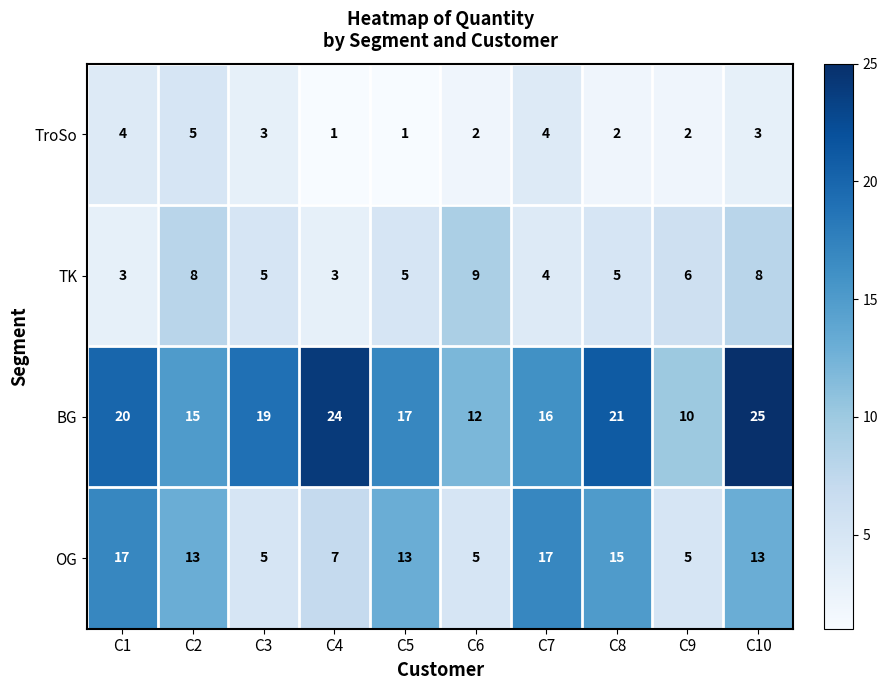

At which category does the chart reach its peak across all series?

C10